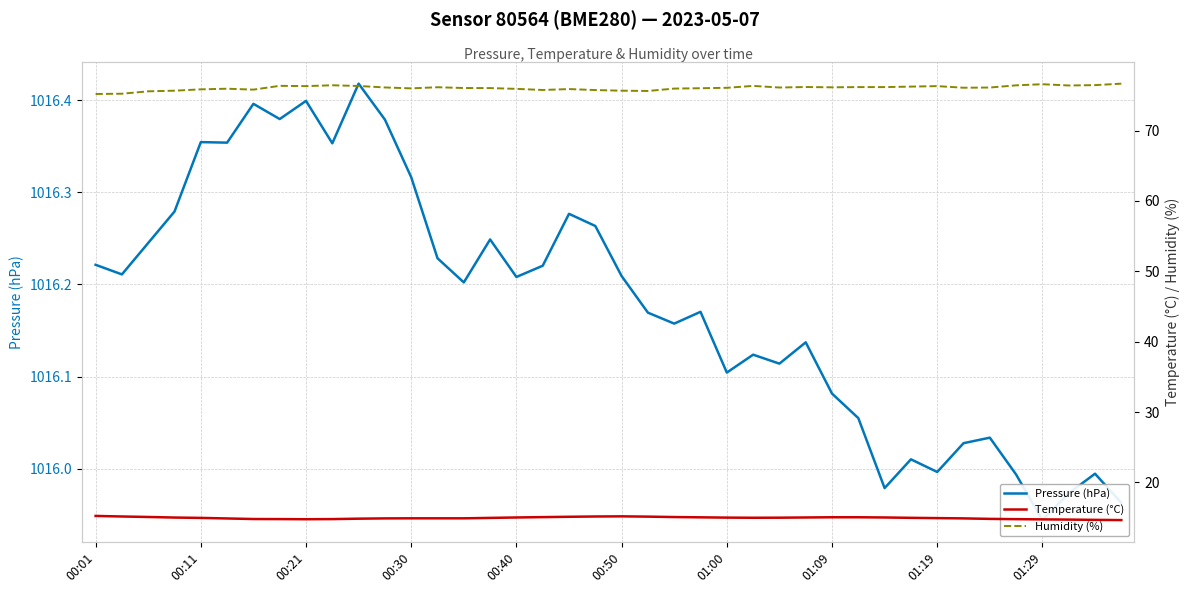

Rank the series at 35 from lowest to highest value.

Temperature (°C), Humidity (%), Pressure (hPa)